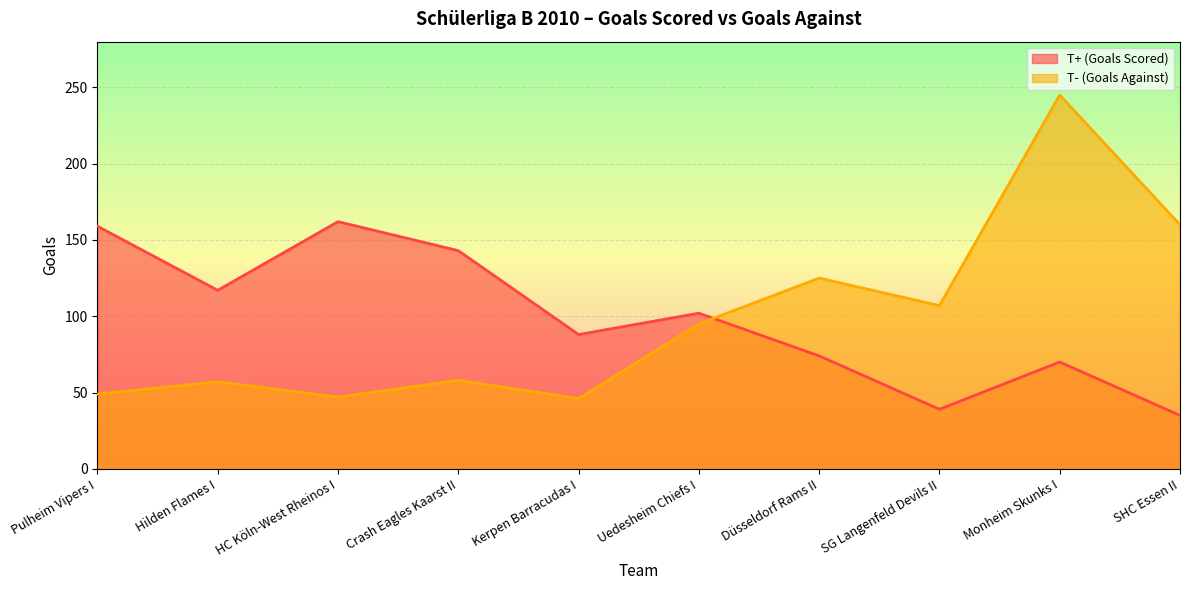

Which series has the largest total across all categories?

T+ (Goals Scored)